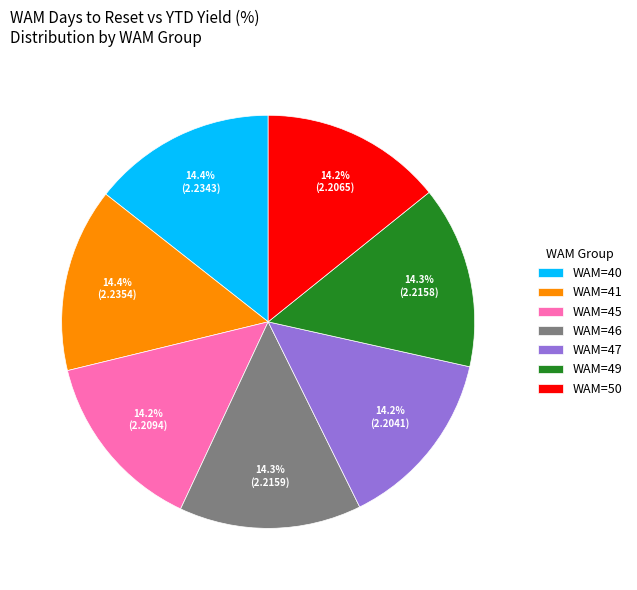

To the nearest percent, what portion does WAM=49 represent?

14%